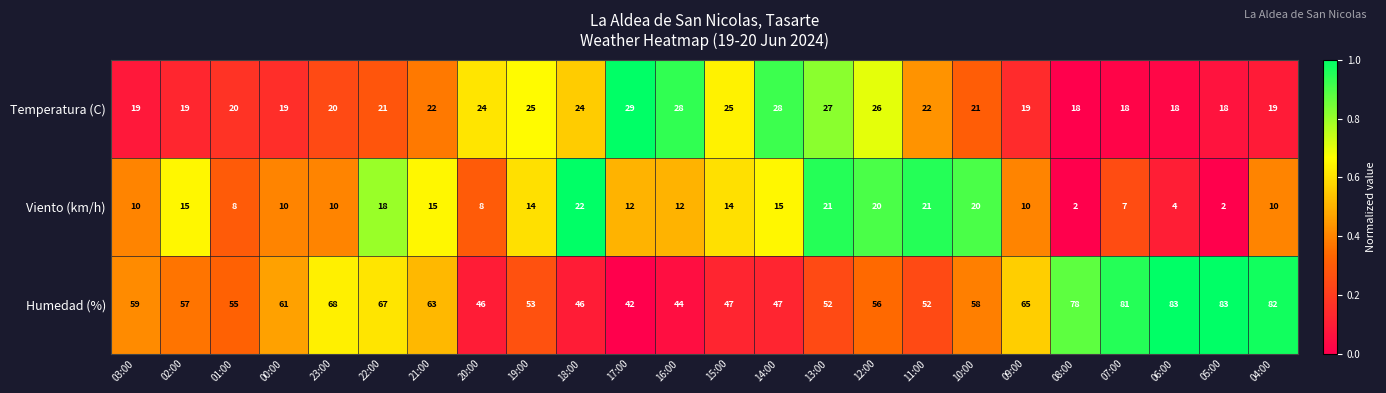

What is the sum of all Humedad (%) values?

1445